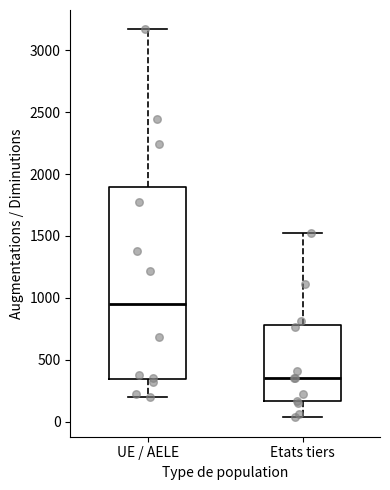

Where is the upper edge of the box for UE / AELE on the y-axis? The values are not printed on the chart, so give them approximately, as read against the axis.

1900